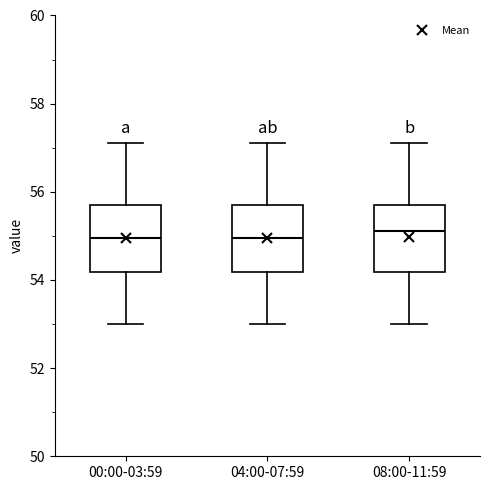

Reading left to right, transcribe this box plot: for each box, give where its median line is, the range the box spans, and where its two whiskers end, as read against the y-axis. The values are not printed on the chart, so give them approximately, as read against the axis.

00:00-03:59: median 55.0, box 54.2 to 55.8, whiskers 53.0 to 57.2
04:00-07:59: median 55.0, box 54.2 to 55.8, whiskers 53.0 to 57.2
08:00-11:59: median 55.2, box 54.2 to 55.8, whiskers 53.0 to 57.2